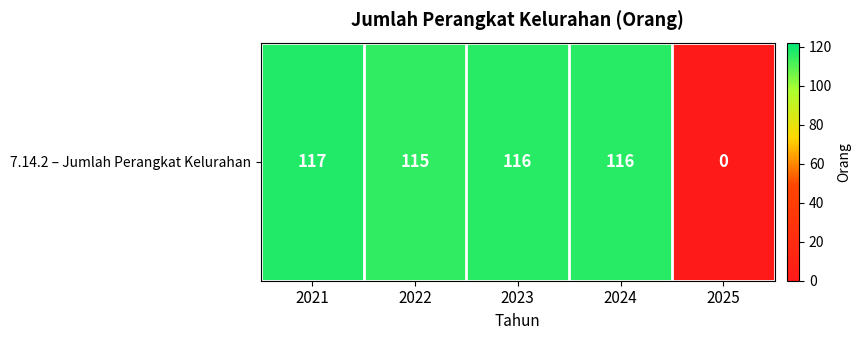

How many values are below 116?

2